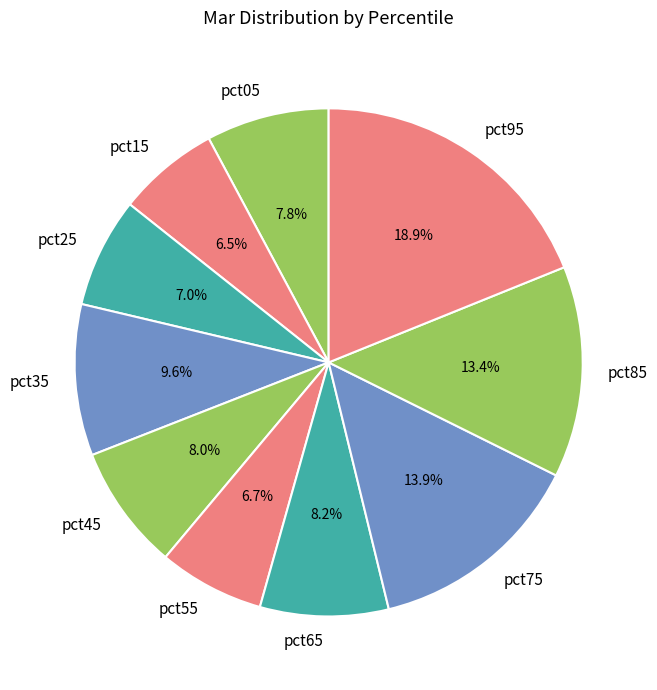

To the nearest percent, what portion does pct35 represent?

10%